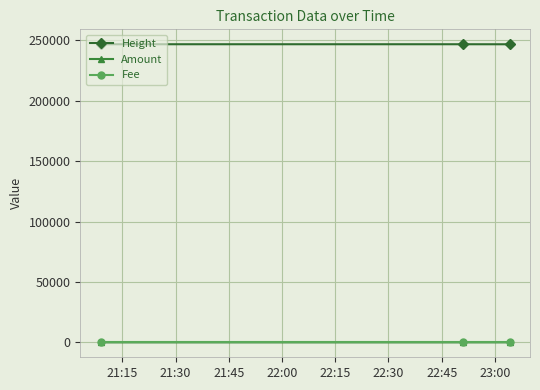

What is the maximum value shown in the chart?

246835